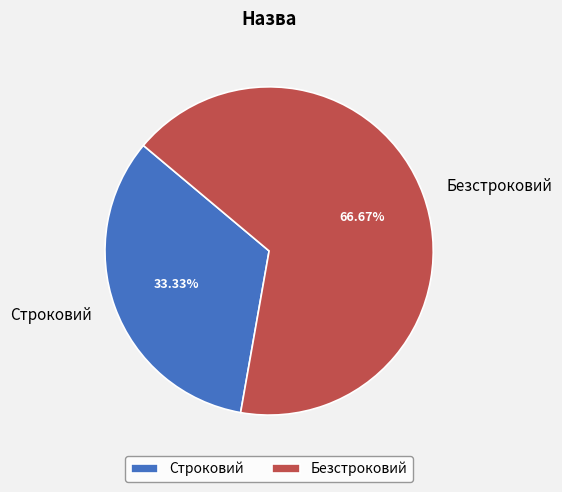

To the nearest percent, what percentage of the pie is Строковий?

33%